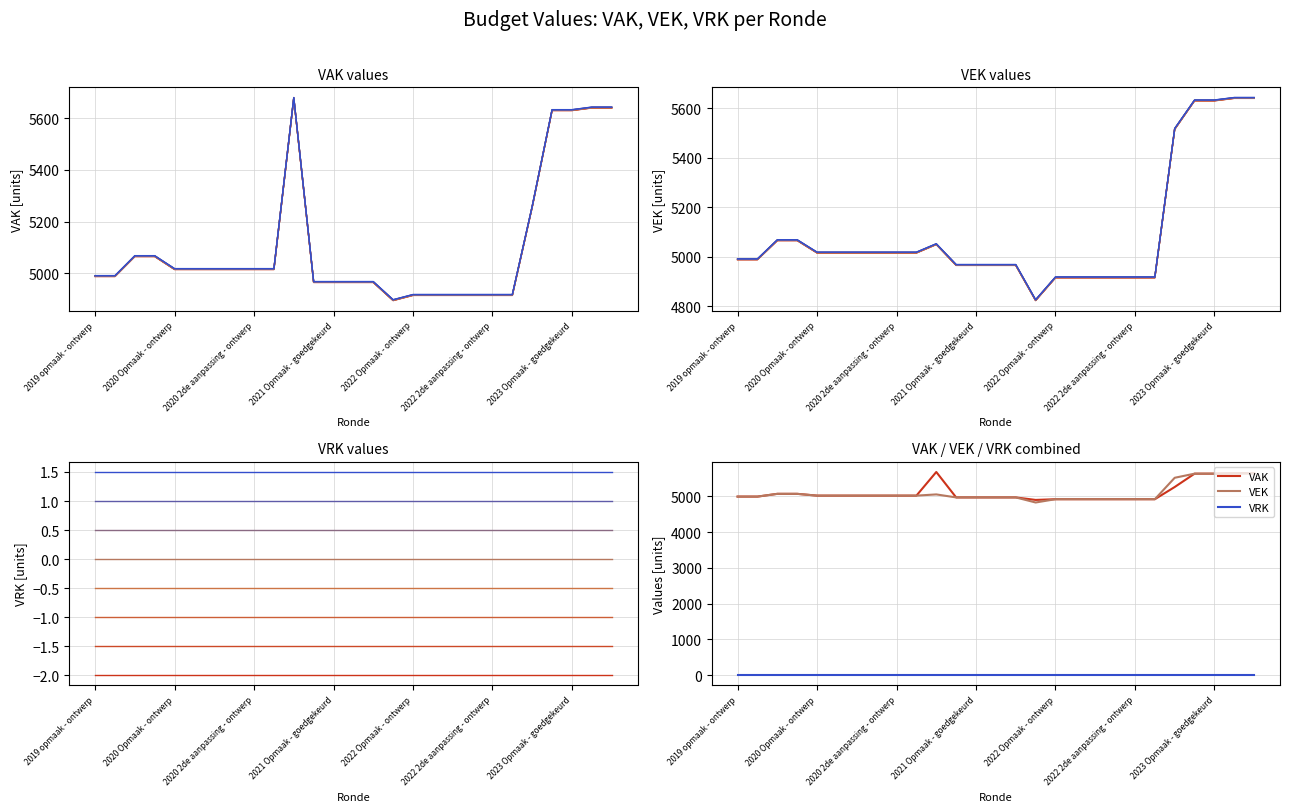

Is the value of VEK at 5 greater than the value of VAK at 18?

Yes